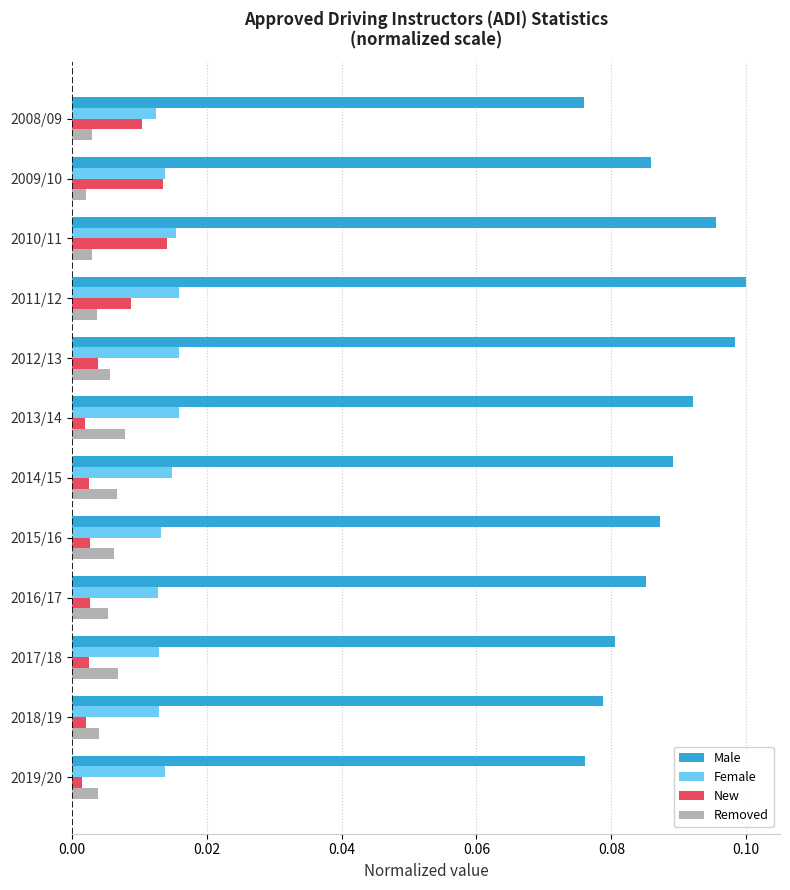

The value of Male at 2010/11 is 0.1. True or false?

True